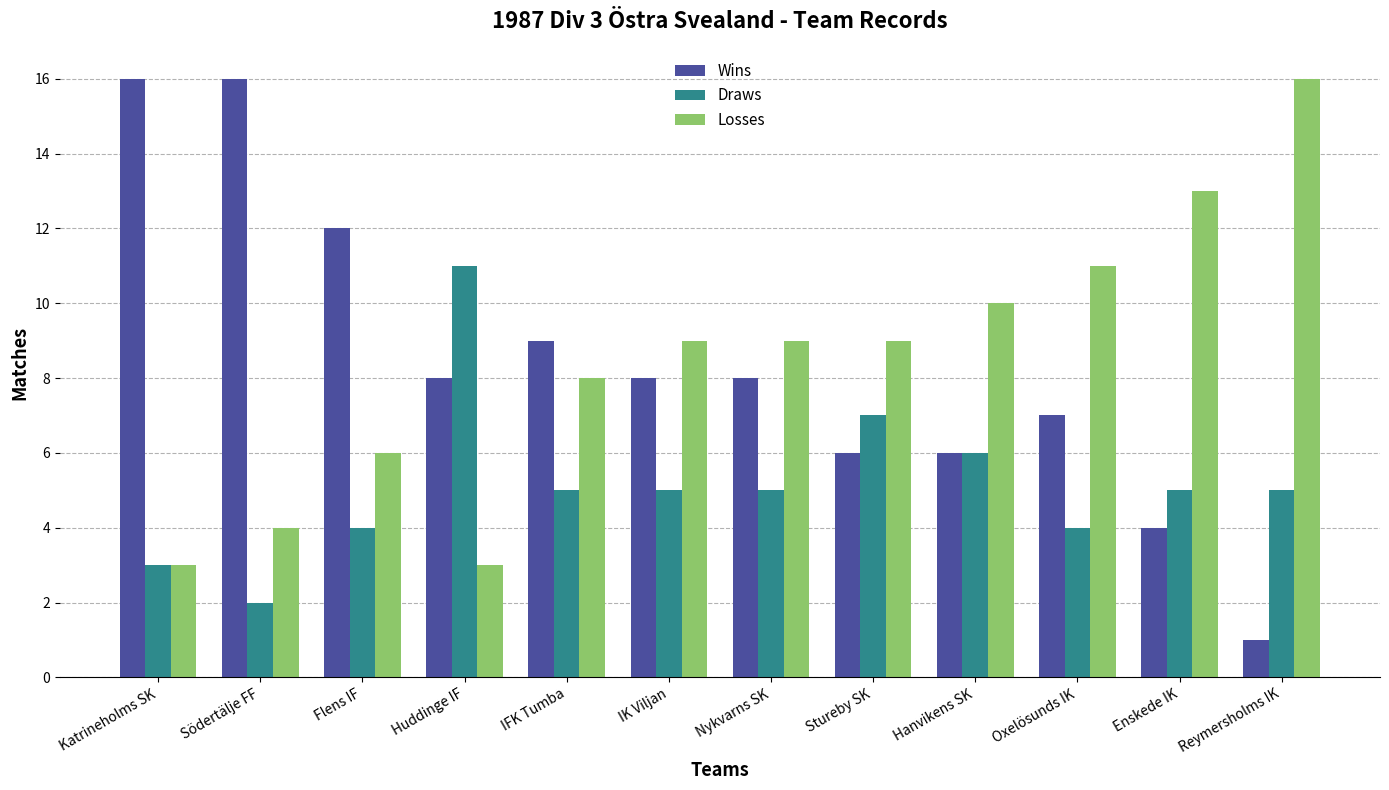

Read the Draws value at Flens IF.

4